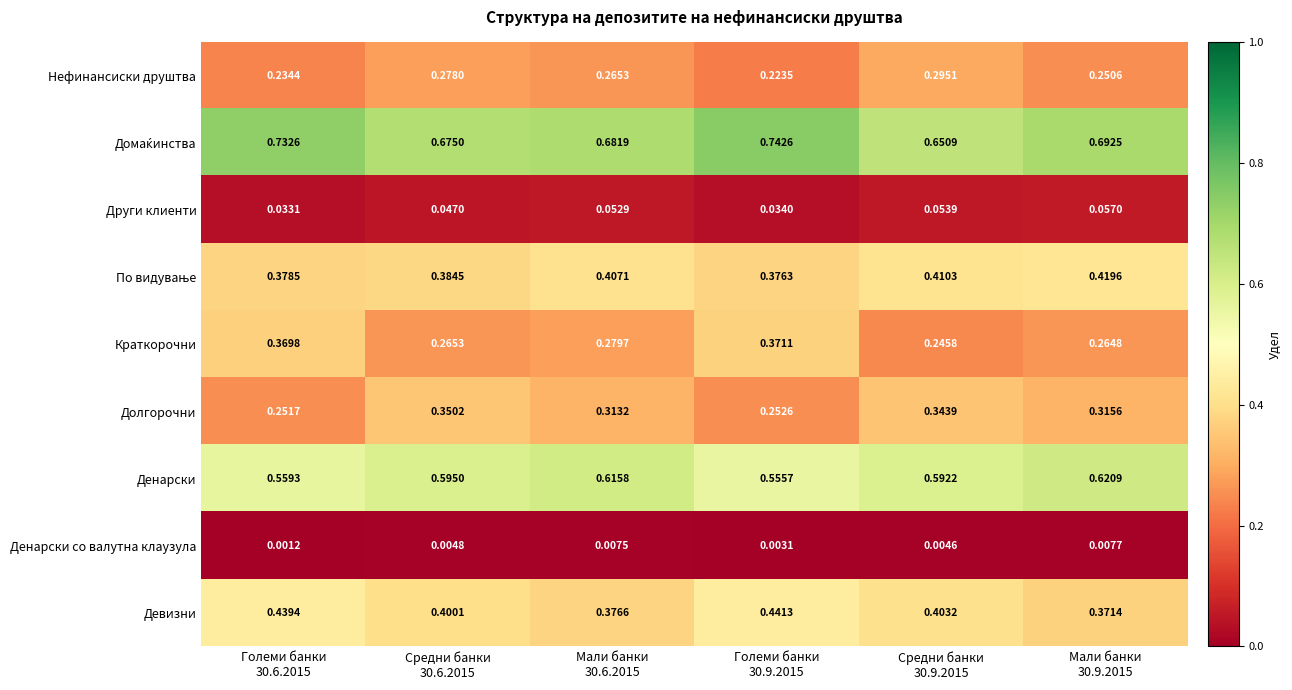

Which series has the widest spread of values?

Краткорочни